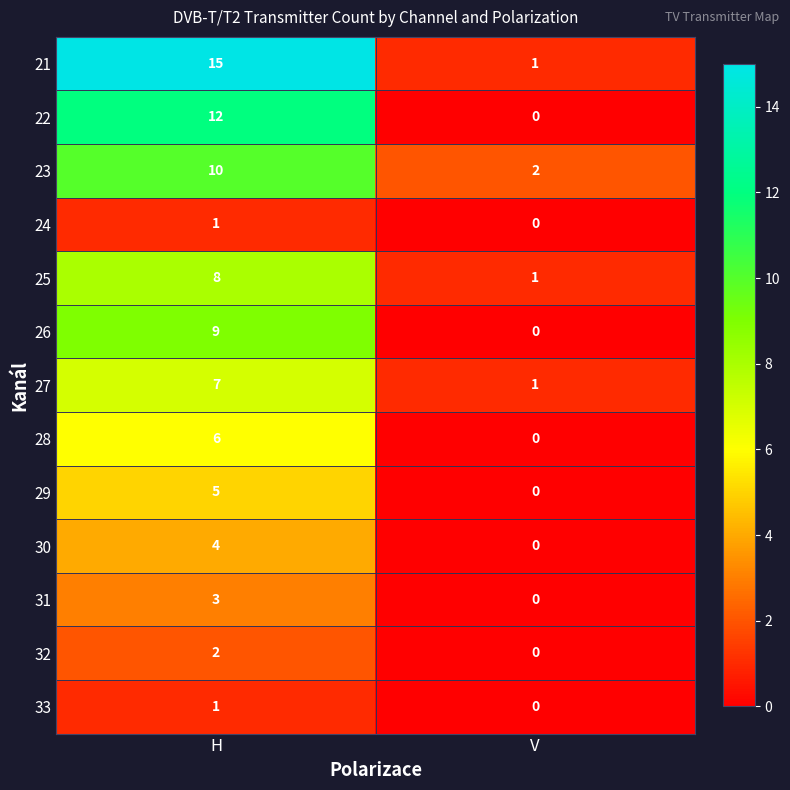

Reading right to left, transcribe all the data shown in this chart.

21: 1	15
22: 0	12
23: 2	10
24: 0	1
25: 1	8
26: 0	9
27: 1	7
28: 0	6
29: 0	5
30: 0	4
31: 0	3
32: 0	2
33: 0	1